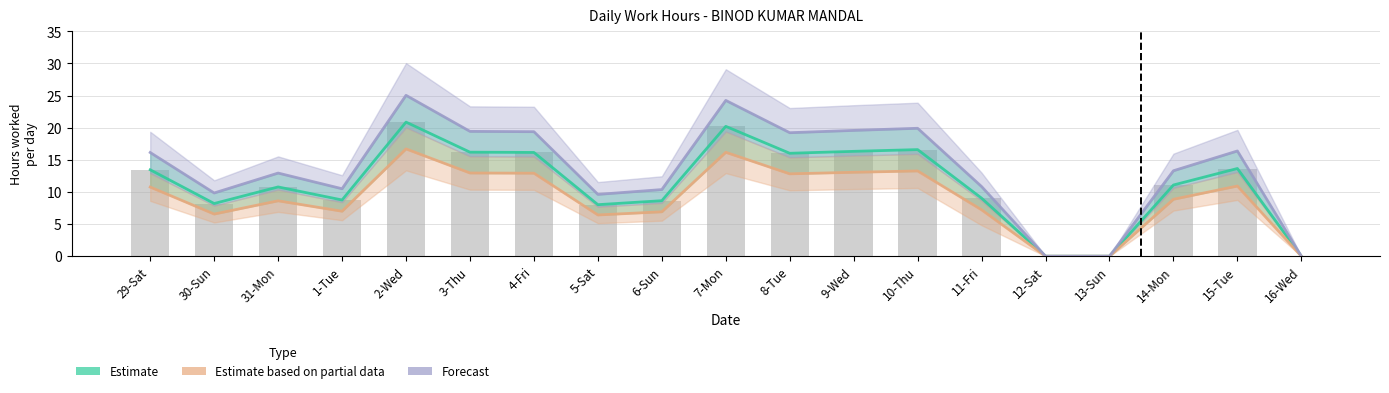

List the labels in order of Forecast value, largest first.

2-Wed, 7-Mon, 10-Thu, 9-Wed, 3-Thu, 4-Fri, 8-Tue, 15-Tue, 29-Sat, 14-Mon, 31-Mon, 11-Fri, 1-Tue, 6-Sun, 30-Sun, 5-Sat, 12-Sat, 13-Sun, 16-Wed